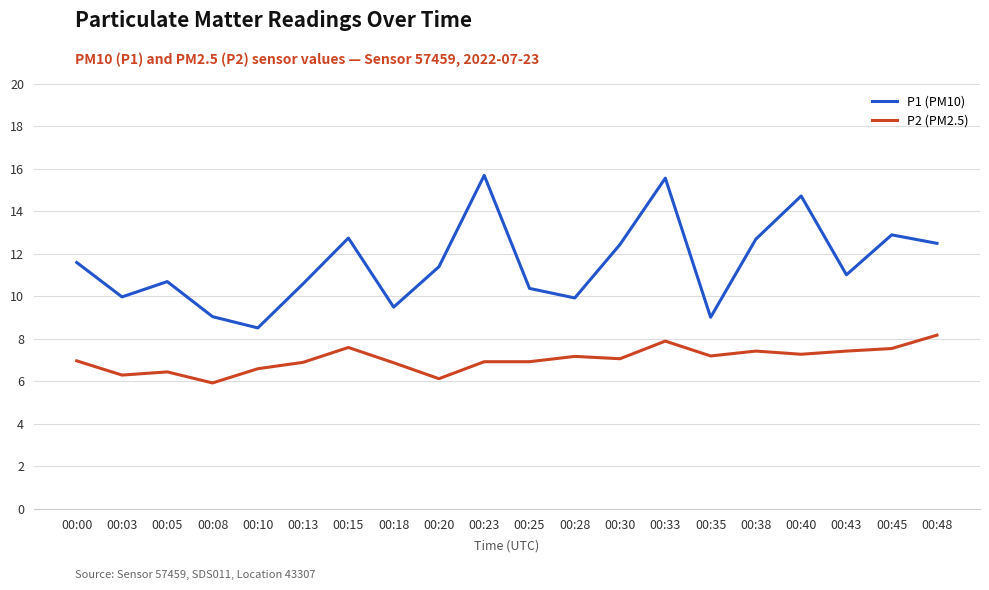

At which category is the sum across all series the highest?

00:33